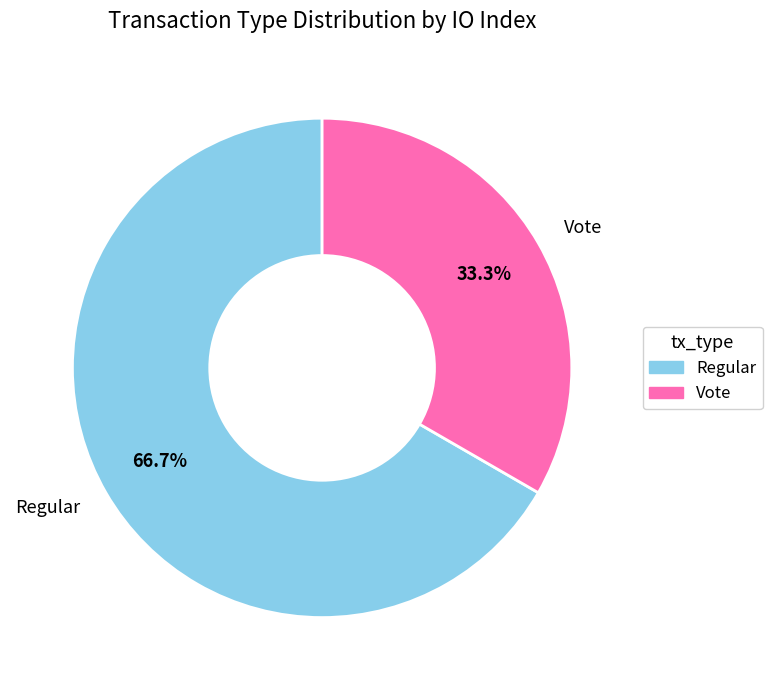

How many slices are in this pie chart?

2